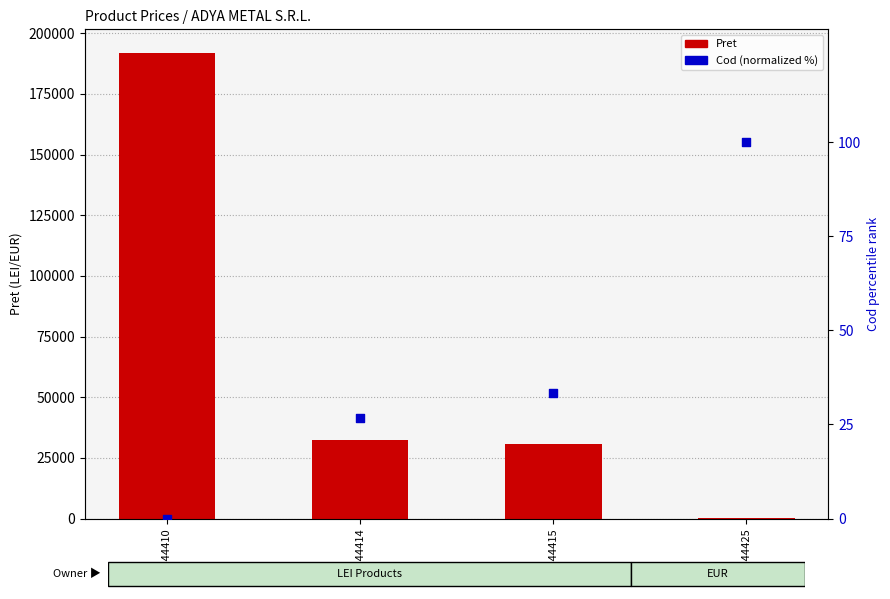

At which category is the sum across all series the highest?

Cod44410